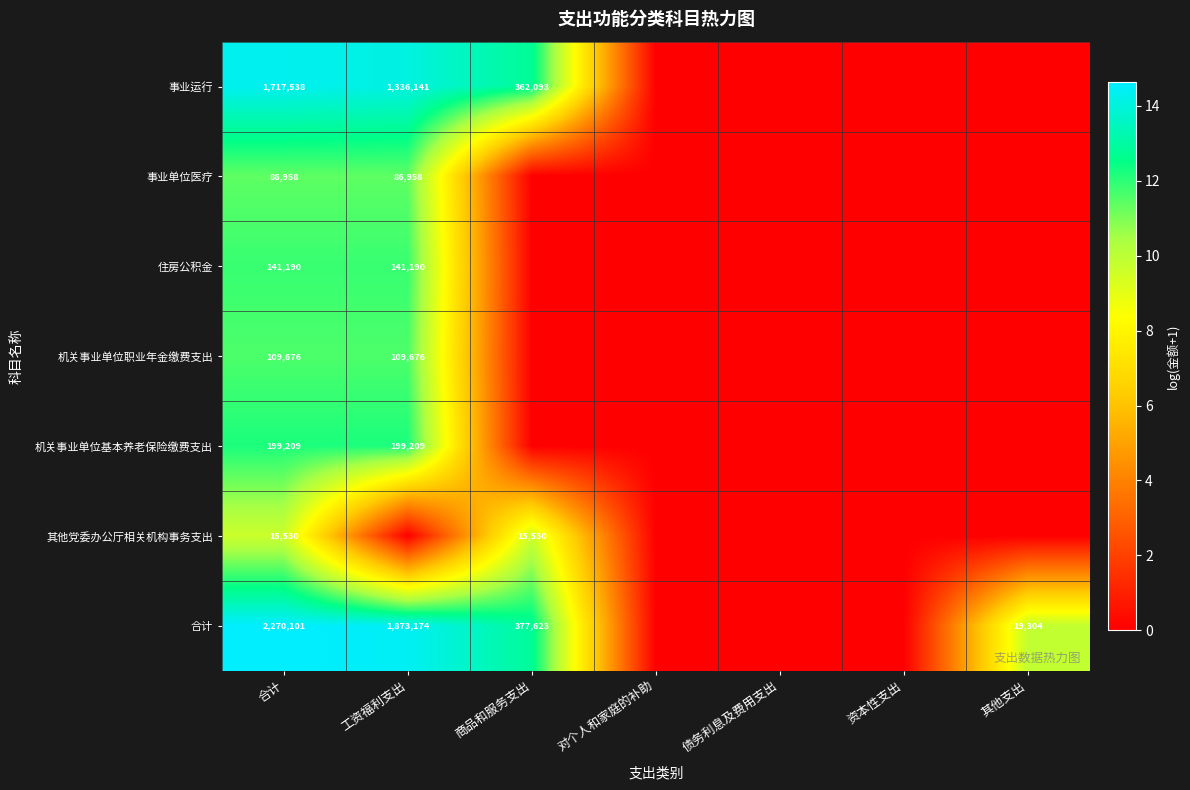

Is it true that 其他党委办公厅相关机构事务支出 equals 10361 at 合计?

False